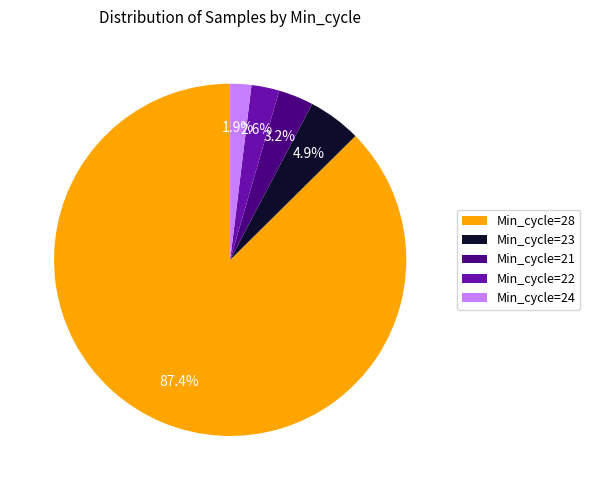

How much of the chart is everything except Min_cycle=22?

97.4%